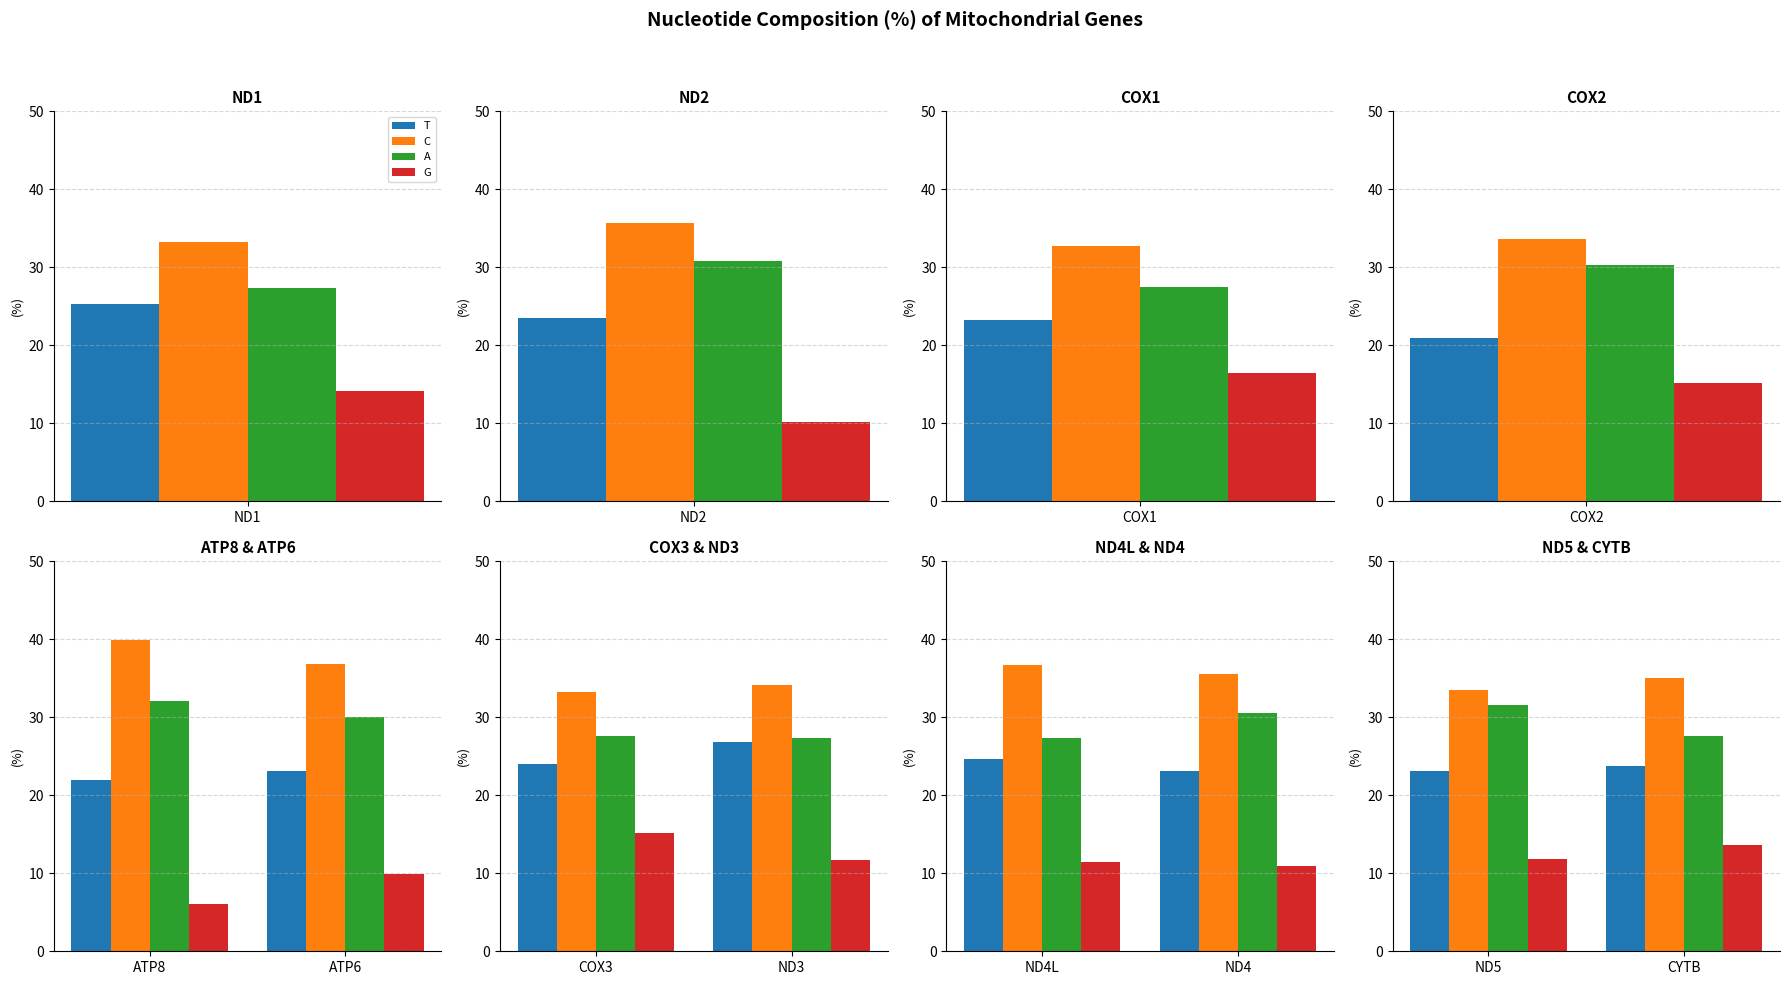

Between ND5 and CYTB, which series saw the biggest shift?

A